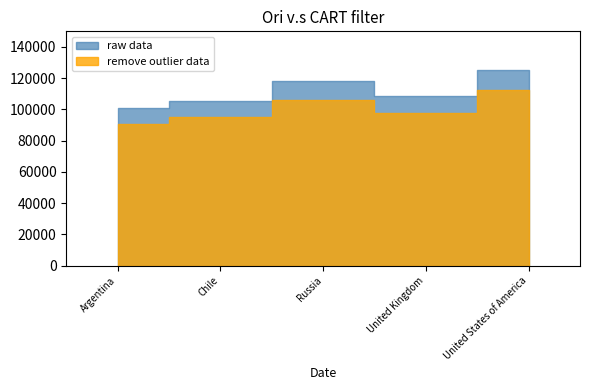

Which category has the highest value in the raw data series?

United States of America